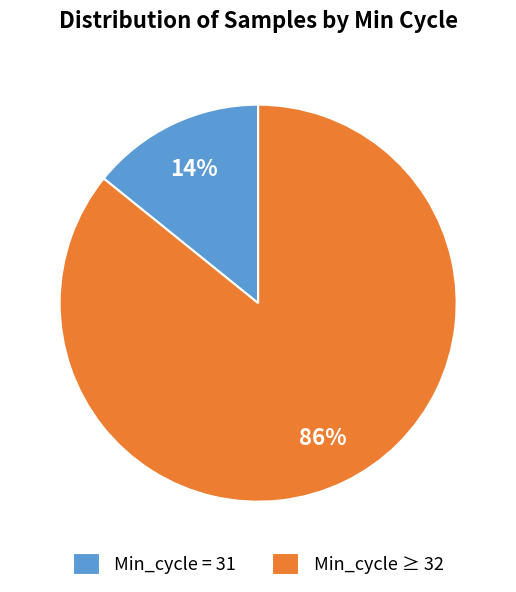

Rank the categories by value from lowest to highest.

Min_cycle = 31, Min_cycle ≥ 32